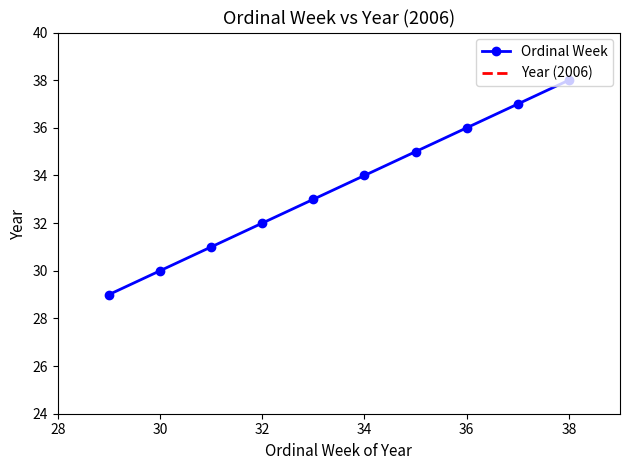

The chart shows a value of 35 at 35. True or false?

True